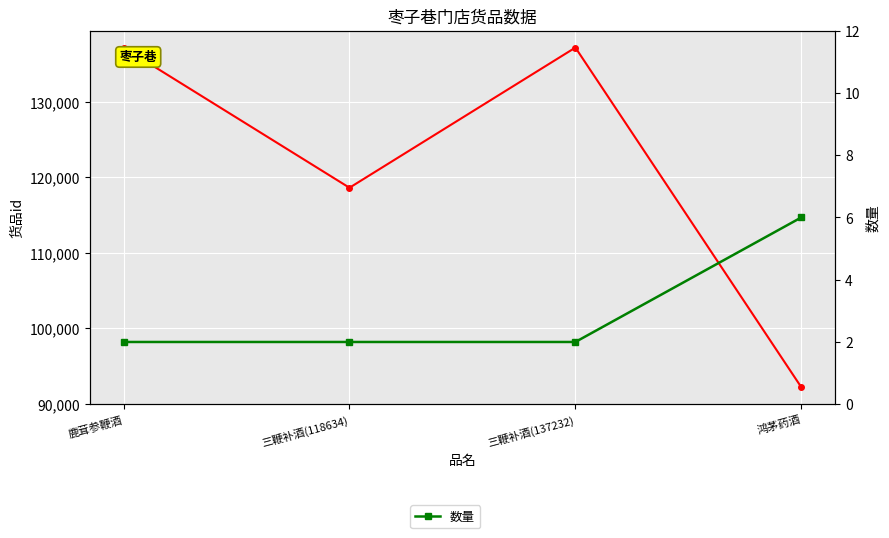

At which label does 货品id first exceed 137232?

鹿茸参鞭酒